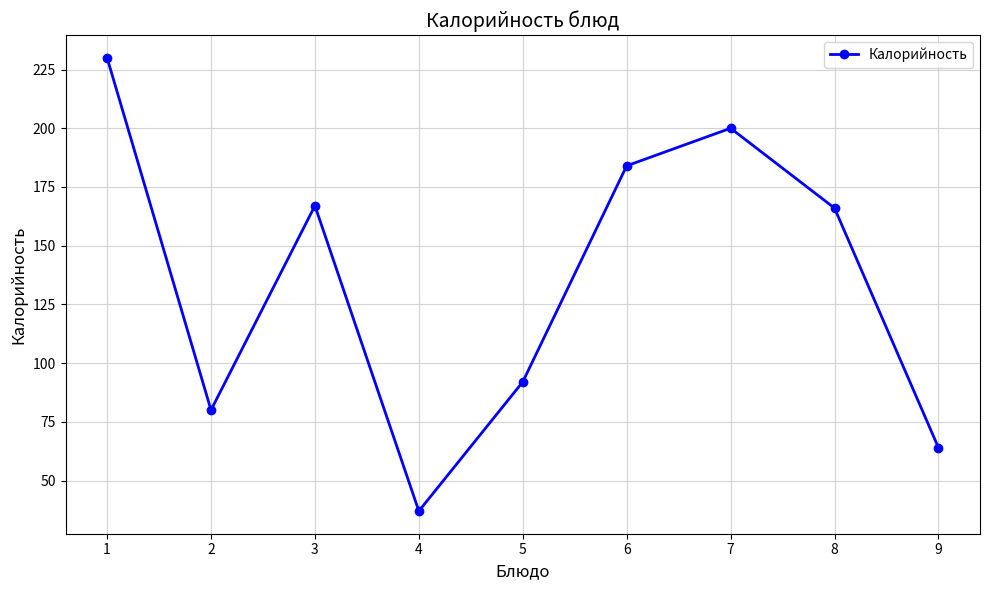

What is the difference between the values at 9 and 5?

28